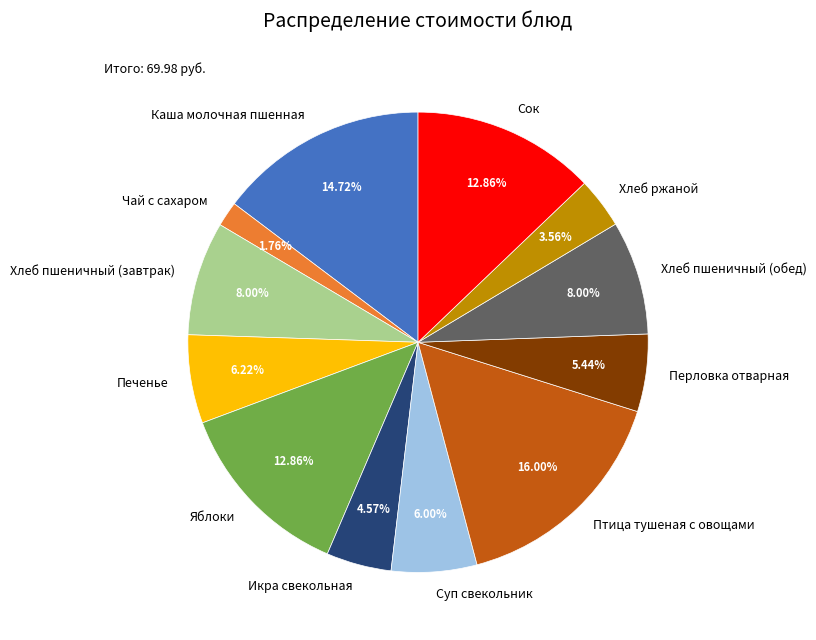

Which slice is the largest?

Птица тушеная с овощами